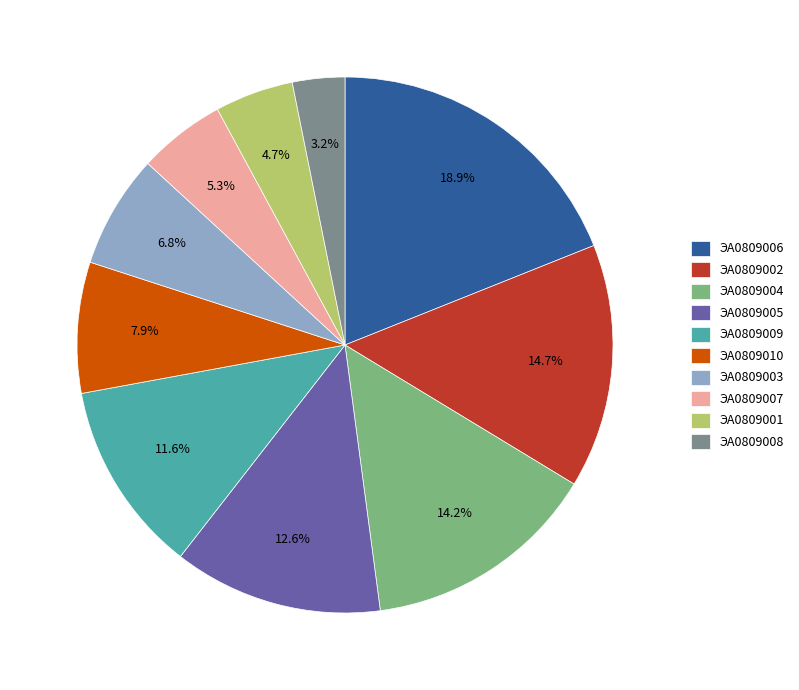

Which category has the biggest portion of the pie?

ЭА0809006